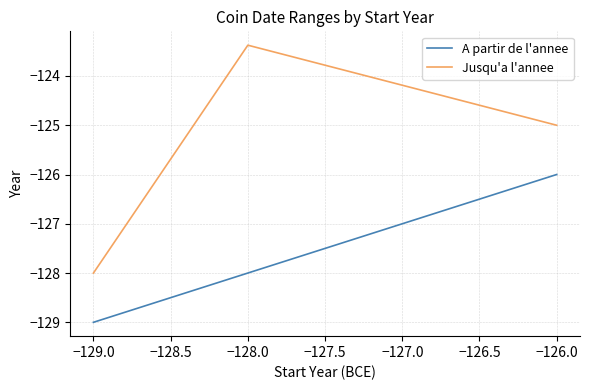

What position from the right is −129.0?

3